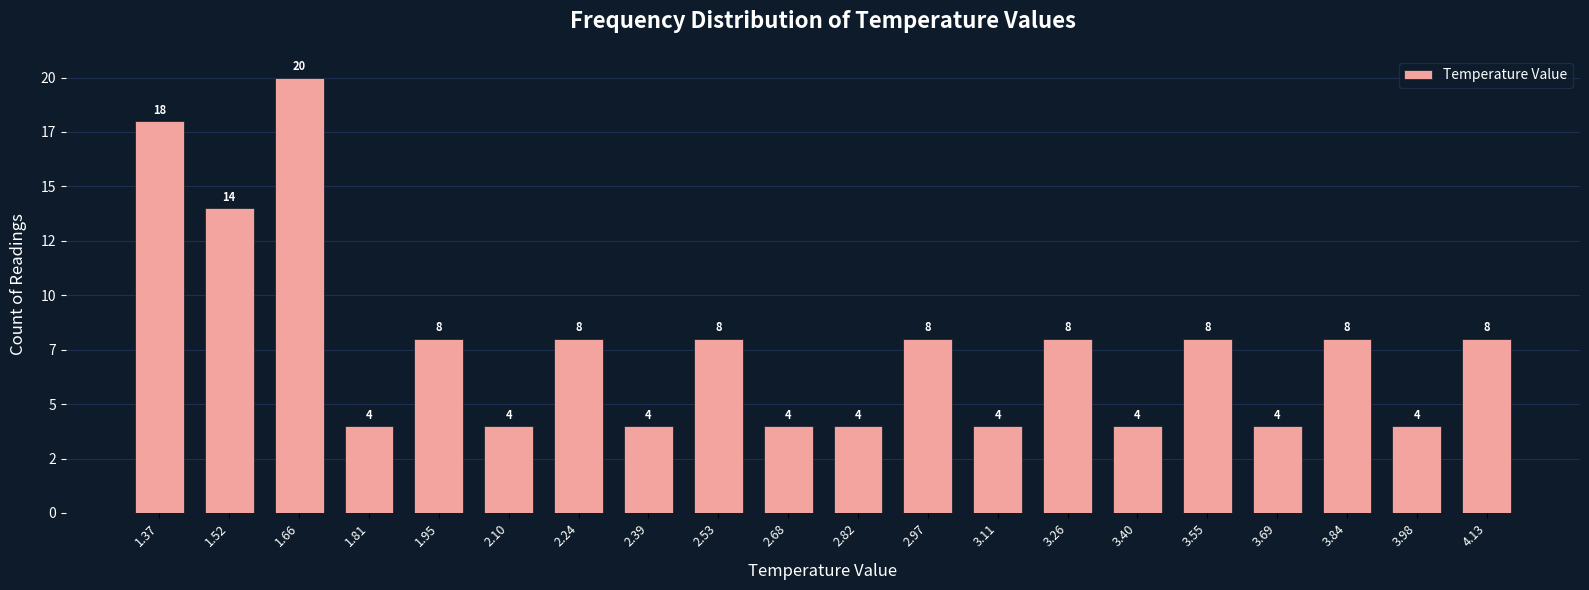

Are the bars horizontal?

No